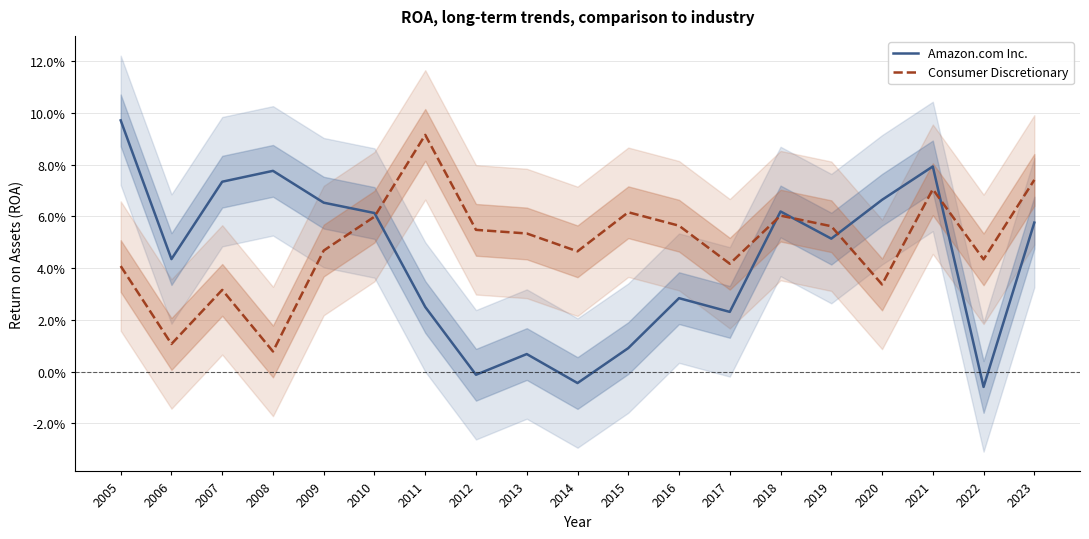

List the series in order of their peak value, highest first.

Amazon.com Inc., Consumer Discretionary